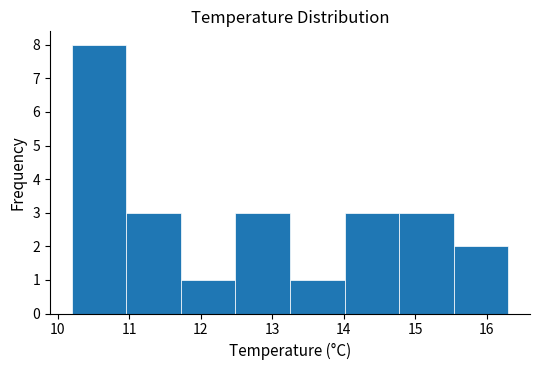

Reading left to right, transcribe this chart: for each bar, give the range it covers on the x-axis and its height. Neither the bar edges nor the heights are printed on the chart, so give them approximately, as read against the axes.

10.2 to 11.0: 8
11.0 to 11.7: 3
11.7 to 12.5: 1
12.5 to 13.3: 3
13.3 to 14.0: 1
14.0 to 14.8: 3
14.8 to 15.5: 3
15.5 to 16.3: 2